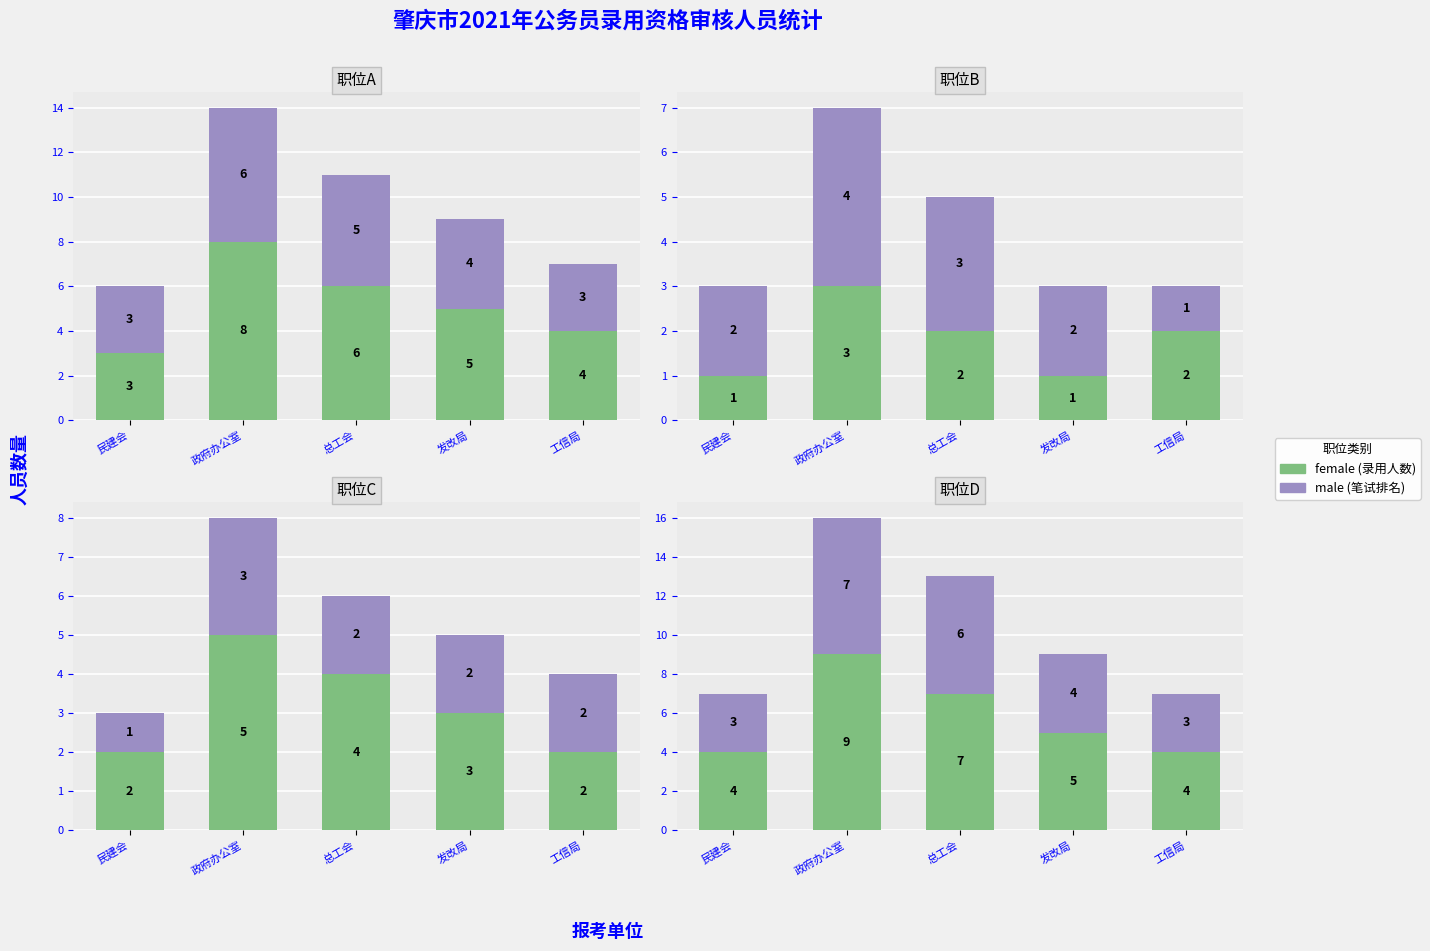

The value of male at 民建会 is 3. True or false?

True